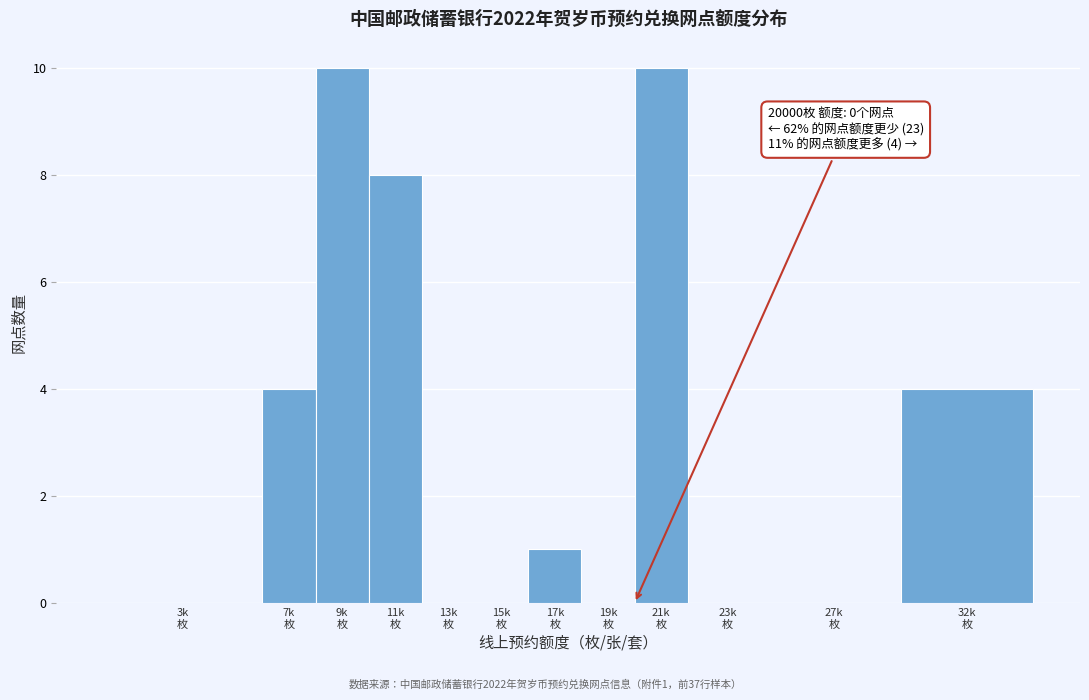

What is the maximum value shown in the chart?

10